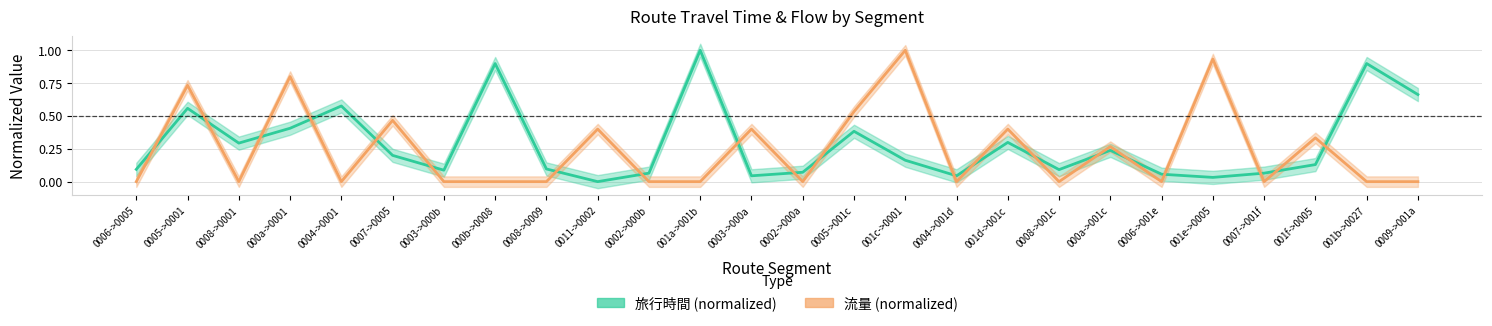

How many interior local valleys does the 旅行時間 (normalized) series have?

7